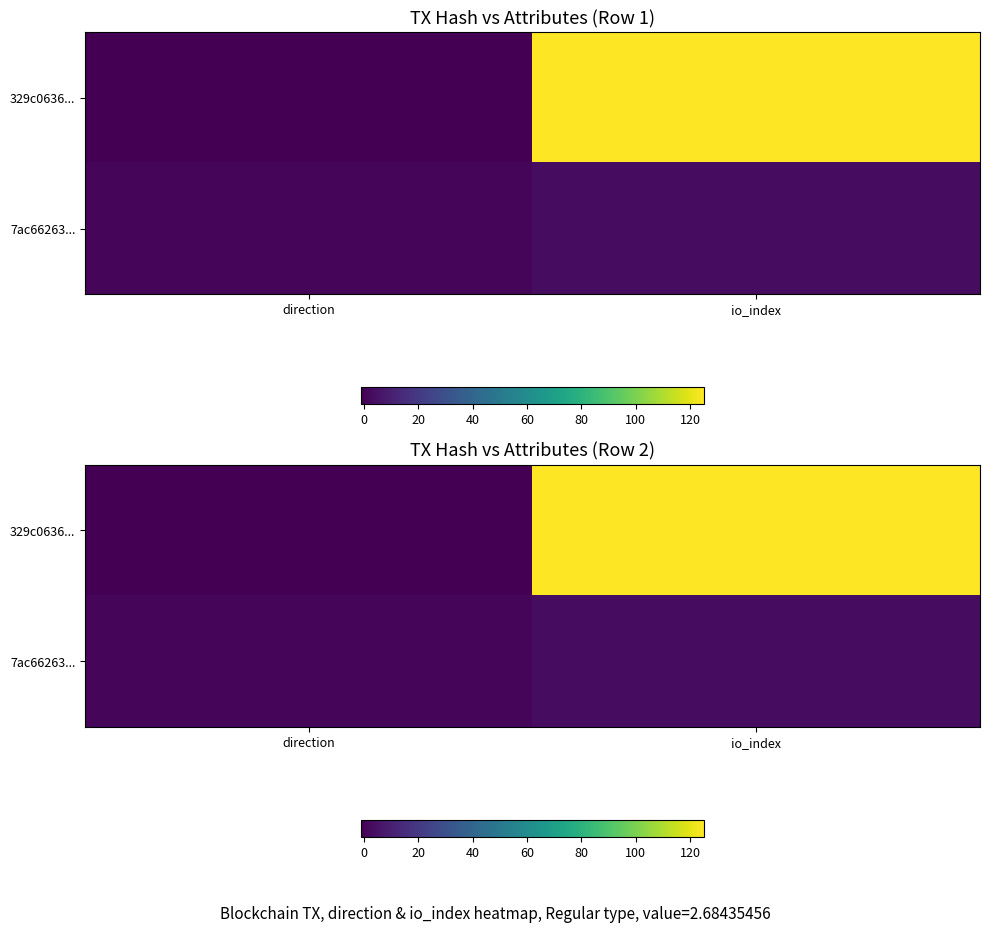

What value does the 329c0636... series have at direction?

-1